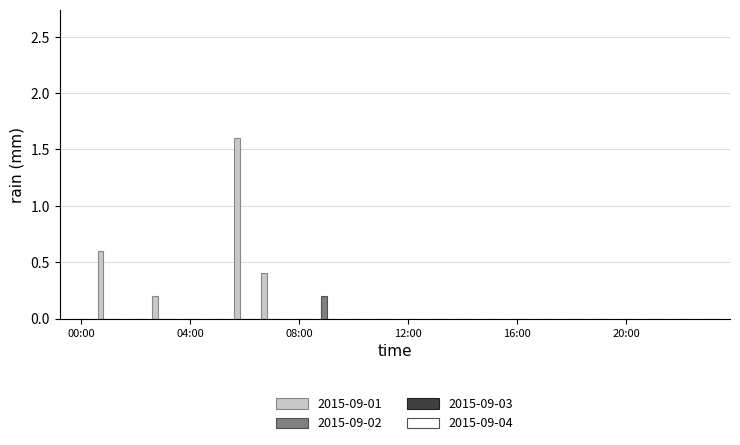

What is the sum of all 2015-09-01 values?

2.8